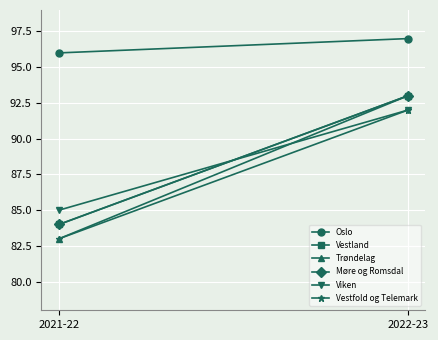

The Møre og Romsdal series shows 93 at 2022-23. True or false?

True